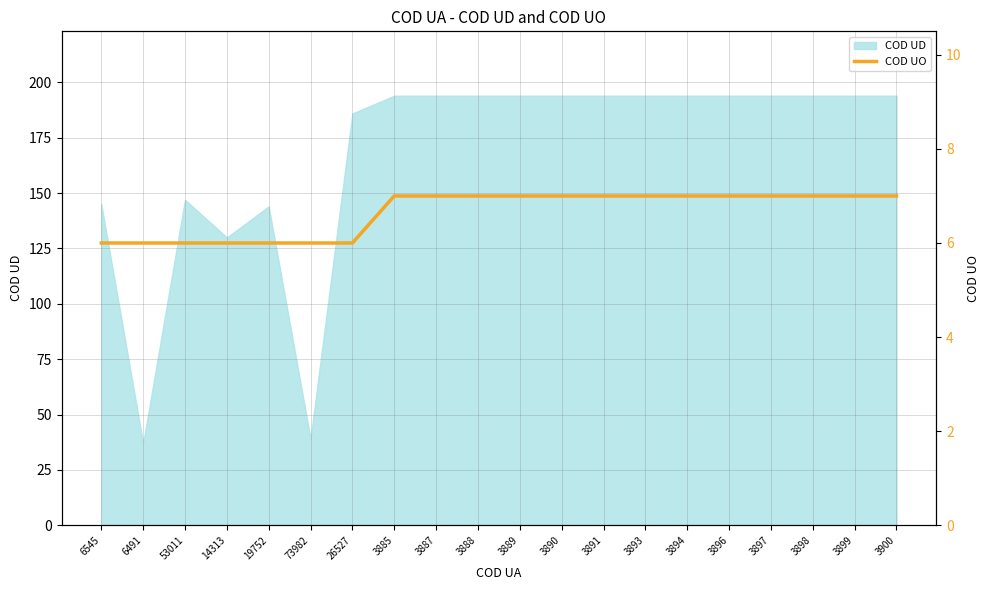

Where is the data nearest to the value 6?

6545